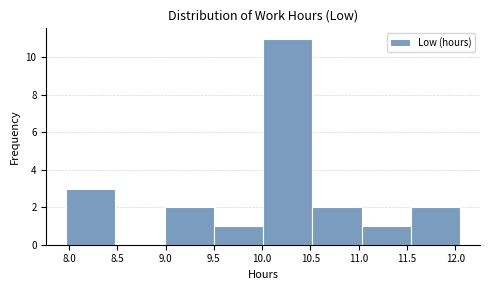

What is the height of the bar covering 10.01 to 10.52 on the x-axis? Neither the bar edges nor the heights are printed on the chart, so give them approximately, as read against the axes.

11